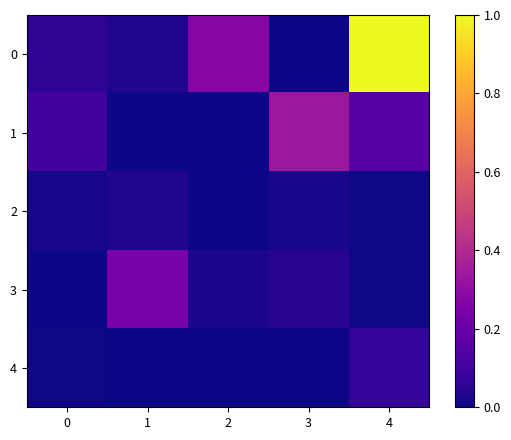

Rank the series at 4 from lowest to highest value.

3, 2, 4, 1, 0